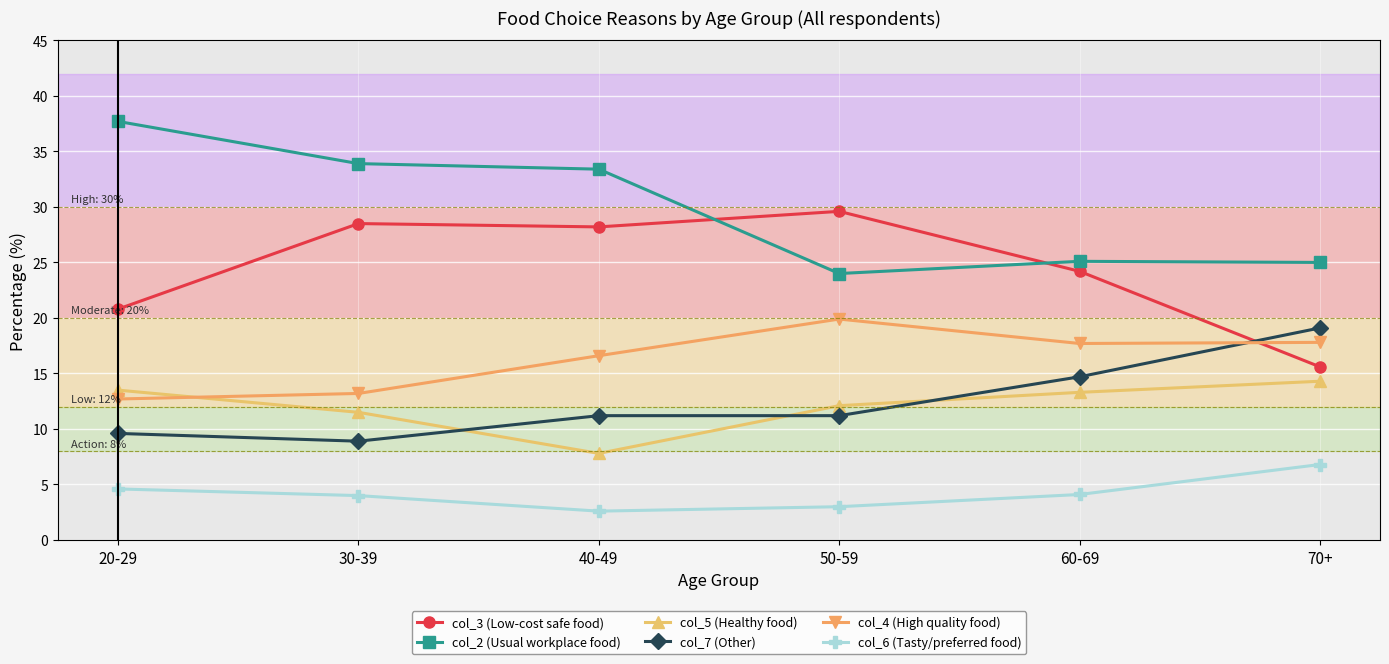

Where do col_4 (High quality food) and col_5 (Healthy food) first cross each other?

20-29 and 30-39